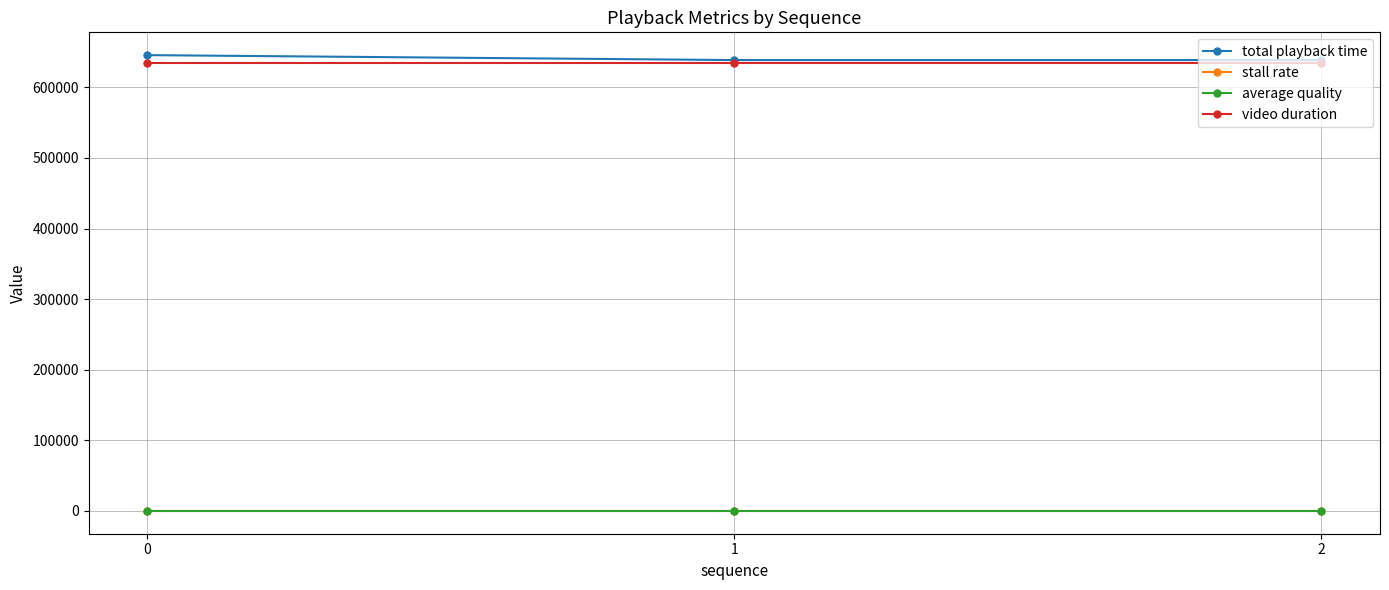

Does the chart display data point markers on the line(s)?

Yes